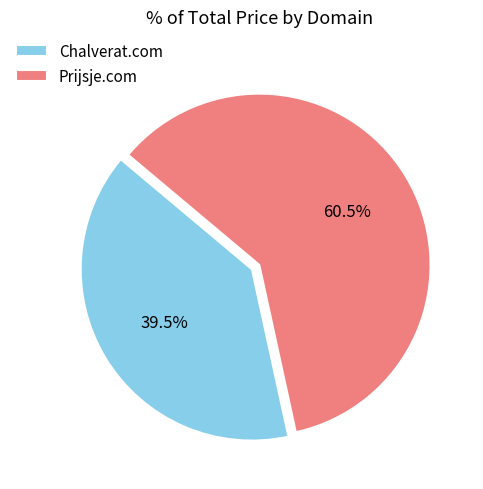

True or false: Prijsje.com accounts for 49% of the total.

False